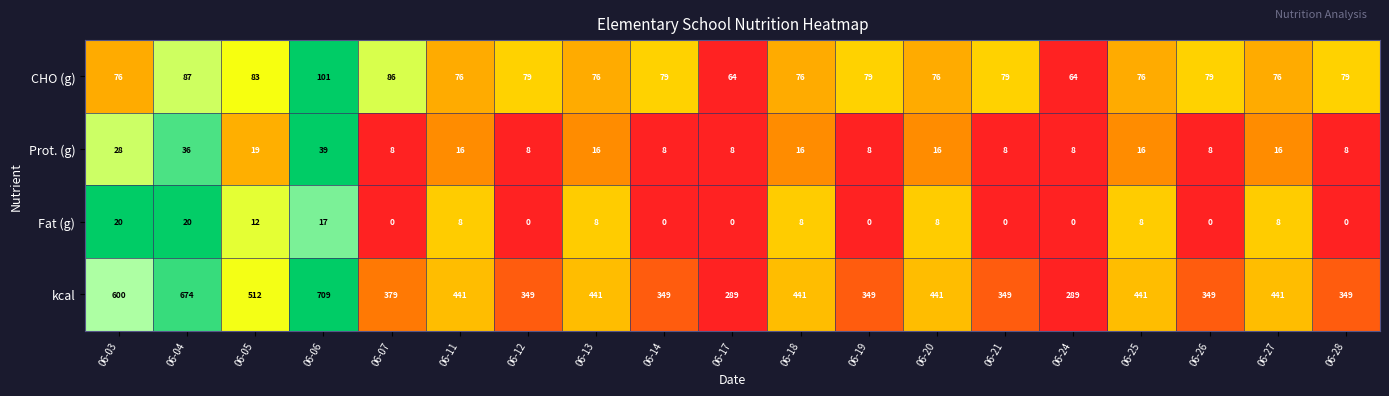

How many distinct data groups are displayed?

4